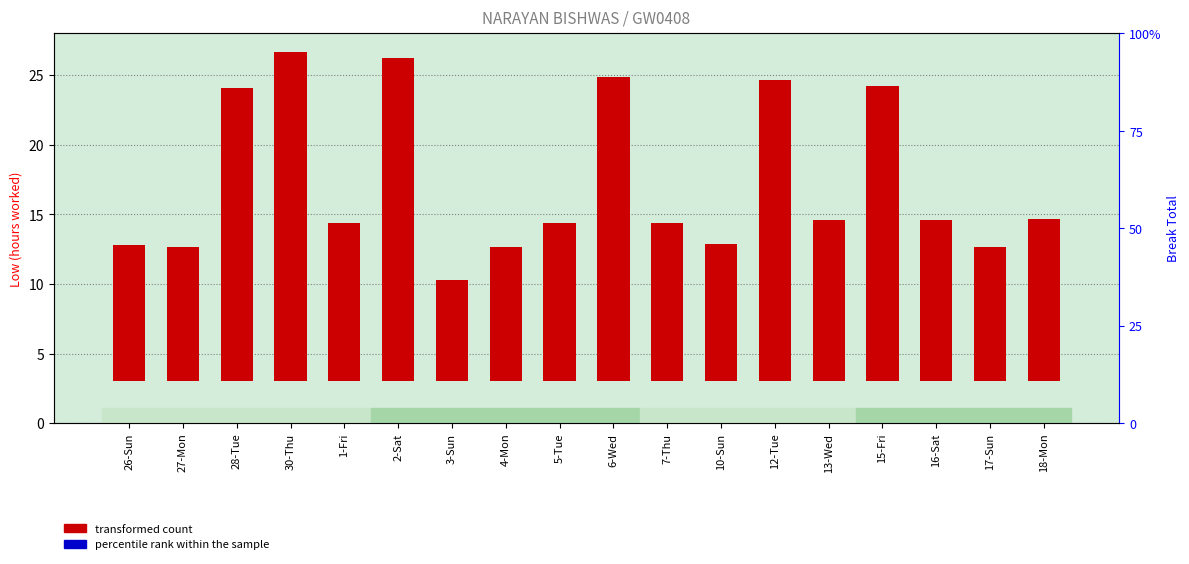

At how many categories does at least one series exceed 19?

6